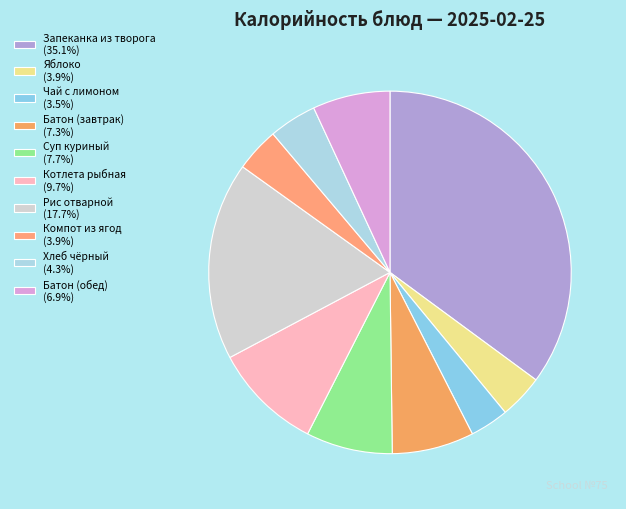

What is the ratio of the value at Рис отварной to the value at Котлета рыбная?

1.8